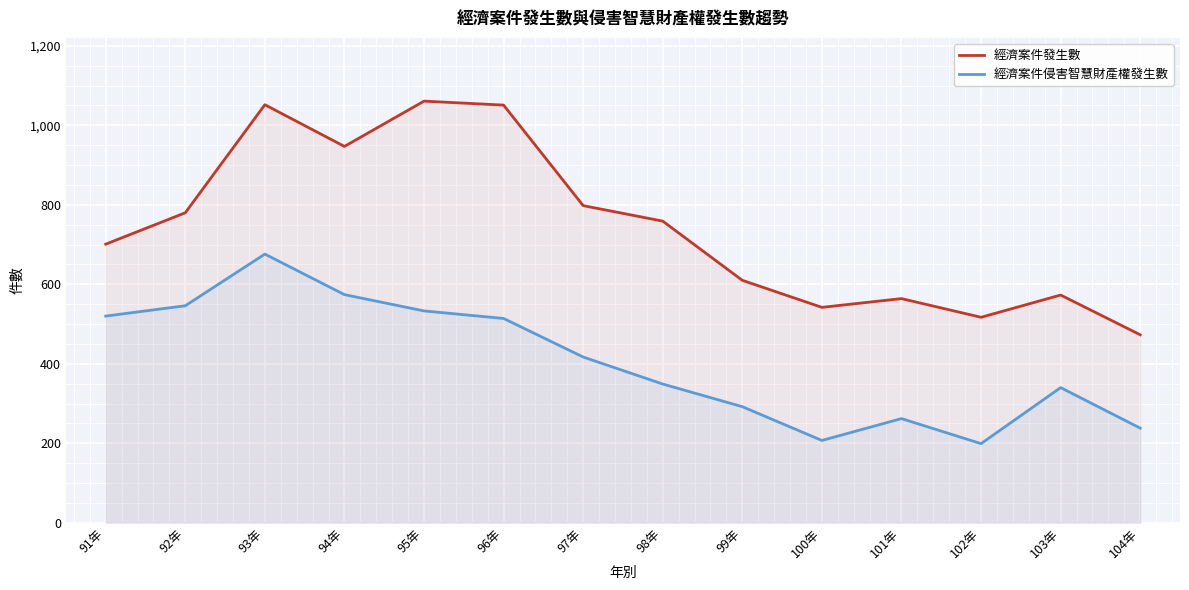

Where is the first local minimum for 經濟案件發生數?

94年